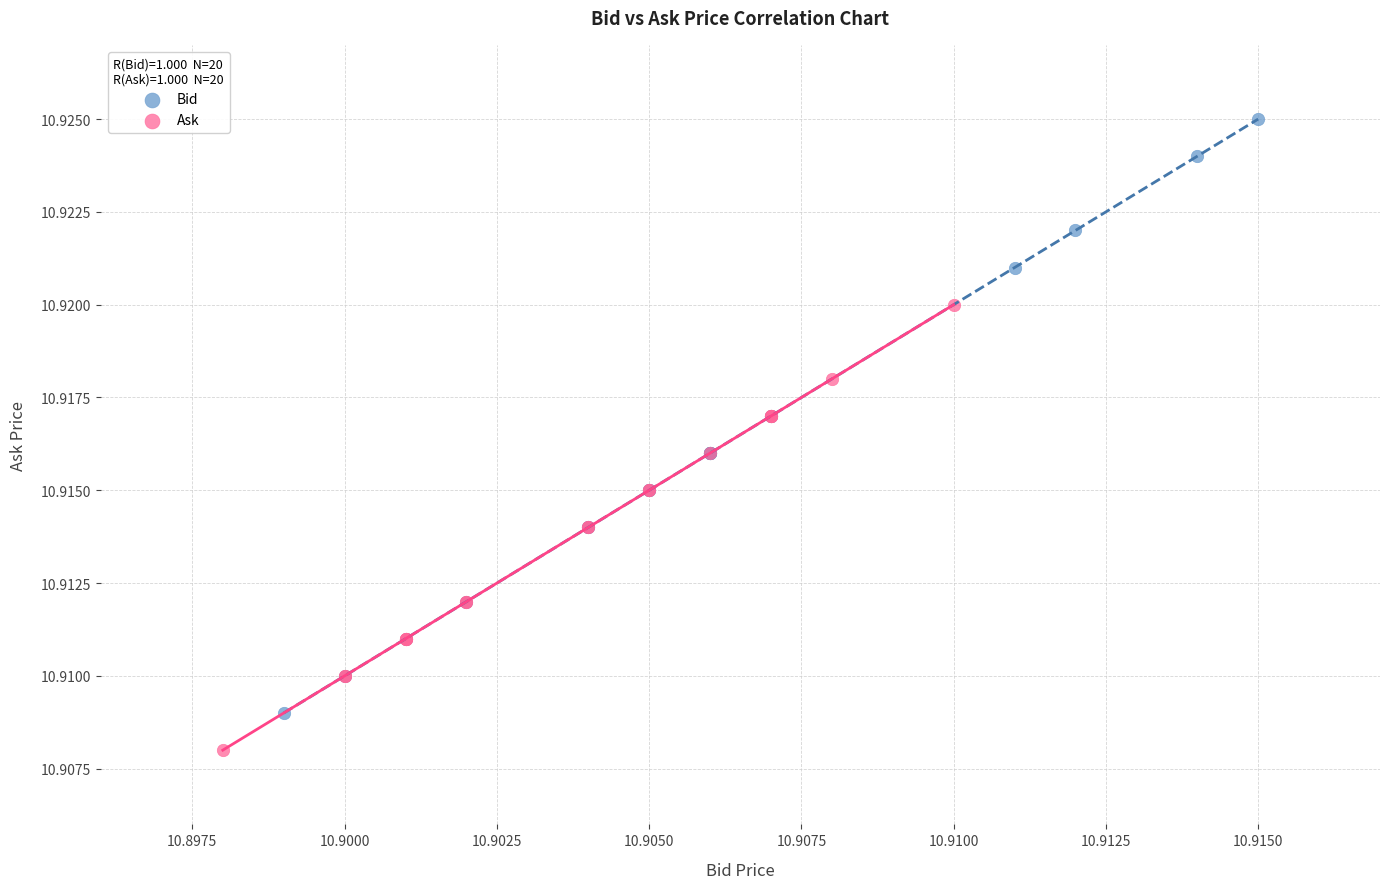

Which series has the largest Y range (max minus min)?

Bid